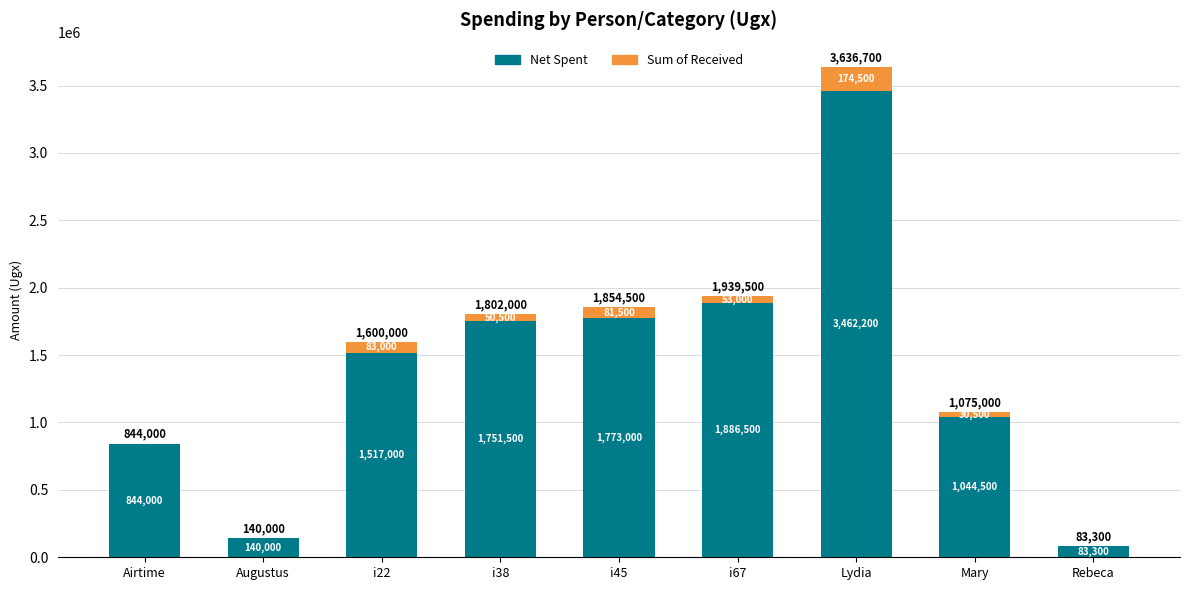

Which category has the highest value in the Net Spent series?

Lydia